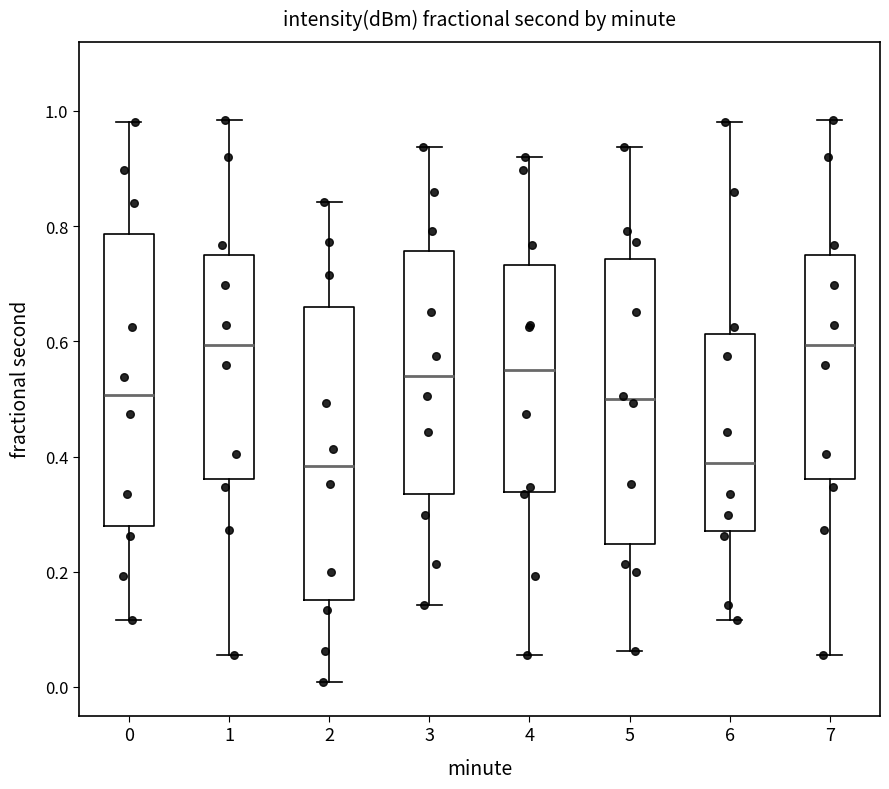

Reading left to right, read every box against the y-axis: the position of its median line, the range the box covers, and the ends of its whiskers. The values are not printed on the chart, so give them approximately, as read against the axis.

0: median 0.50, box 0.28 to 0.78, whiskers 0.12 to 0.98
1: median 0.60, box 0.36 to 0.76, whiskers 0.06 to 0.98
2: median 0.38, box 0.16 to 0.66, whiskers 0.00 to 0.84
3: median 0.54, box 0.34 to 0.76, whiskers 0.14 to 0.94
4: median 0.54, box 0.34 to 0.74, whiskers 0.06 to 0.92
5: median 0.50, box 0.24 to 0.74, whiskers 0.06 to 0.94
6: median 0.38, box 0.28 to 0.62, whiskers 0.12 to 0.98
7: median 0.60, box 0.36 to 0.76, whiskers 0.06 to 0.98